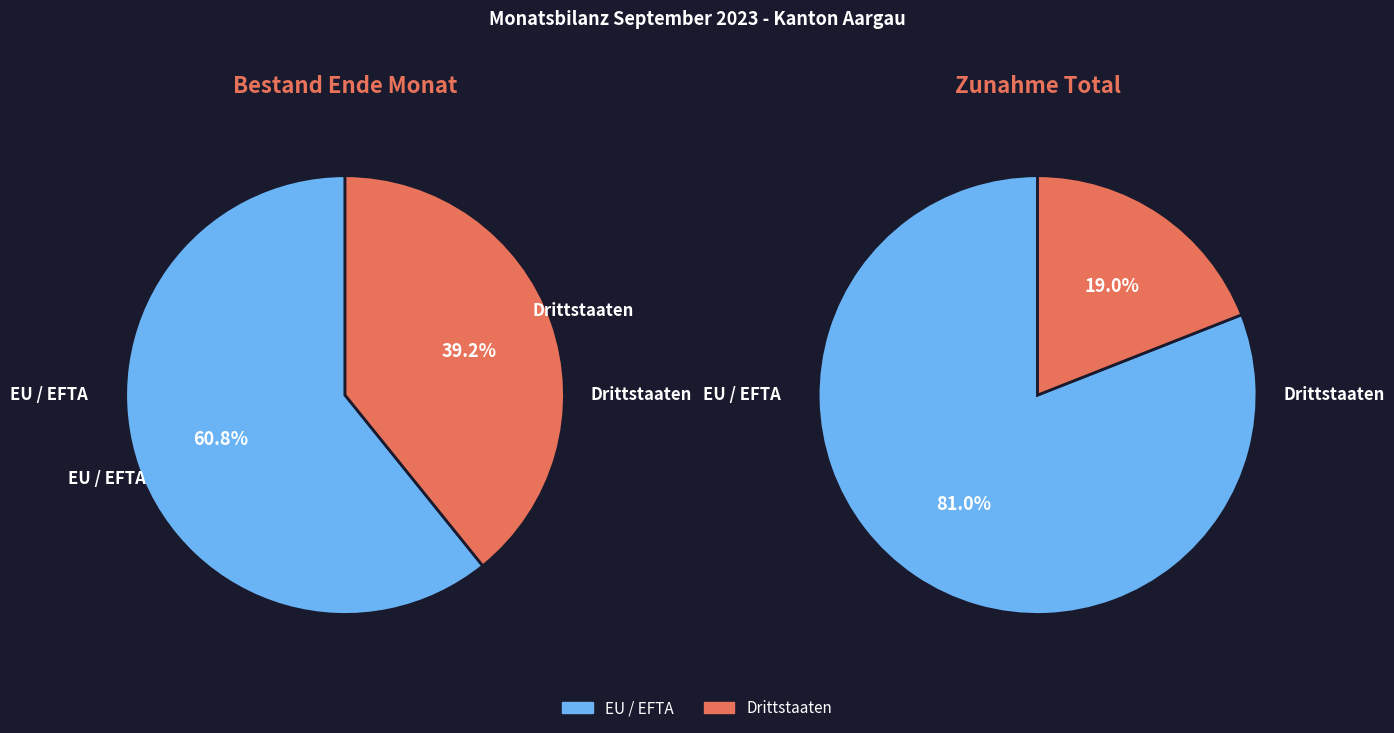

Count the number of slices in the pie.

2